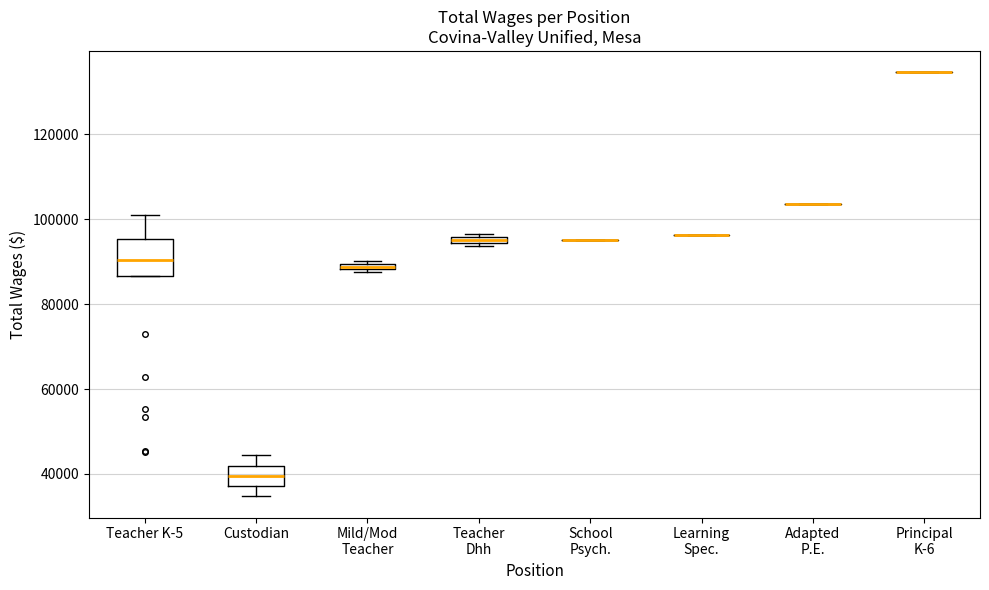

Where does the upper whisker of the box for Custodian end on the y-axis? The values are not printed on the chart, so give them approximately, as read against the axis.

44000